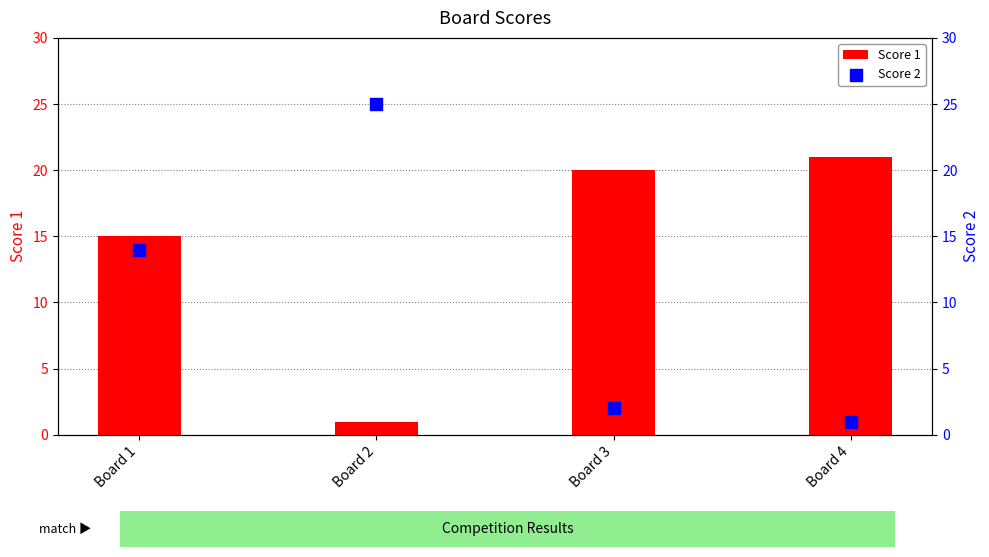

At which category is the sum across all series the highest?

Board 1